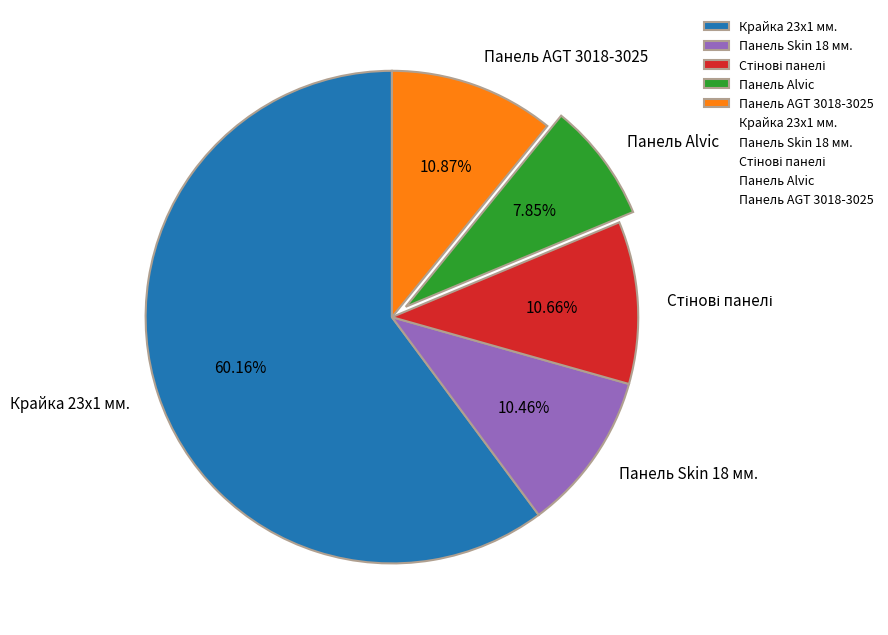

Which slice represents more than half of the pie?

Крайка 23x1 мм.